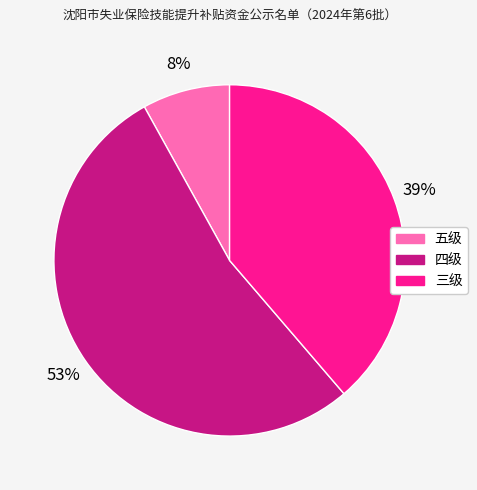

To the nearest percent, what portion does 五级 represent?

8%